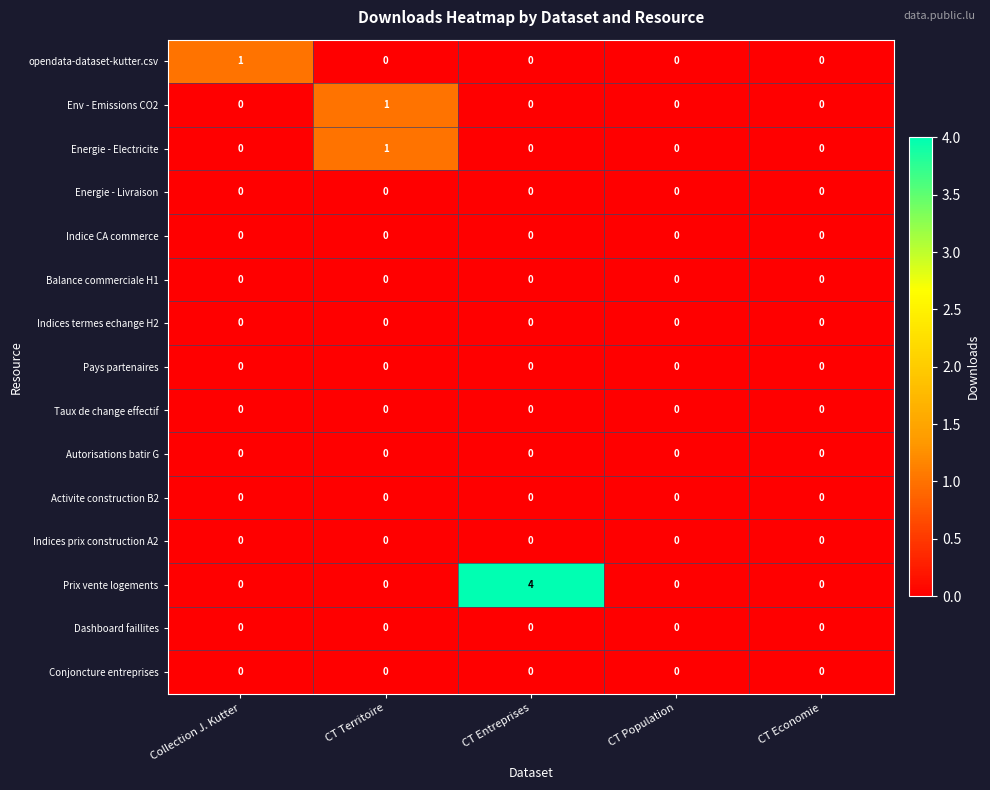

What is the sum of all Prix vente logements values?

4